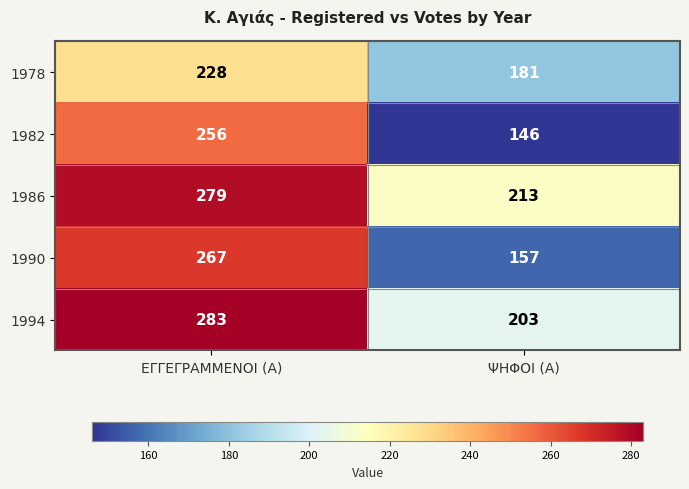

What is the spread (max minus min) of values at ΕΓΓΕΓΡΑΜΜΕΝΟΙ (Α)?

55